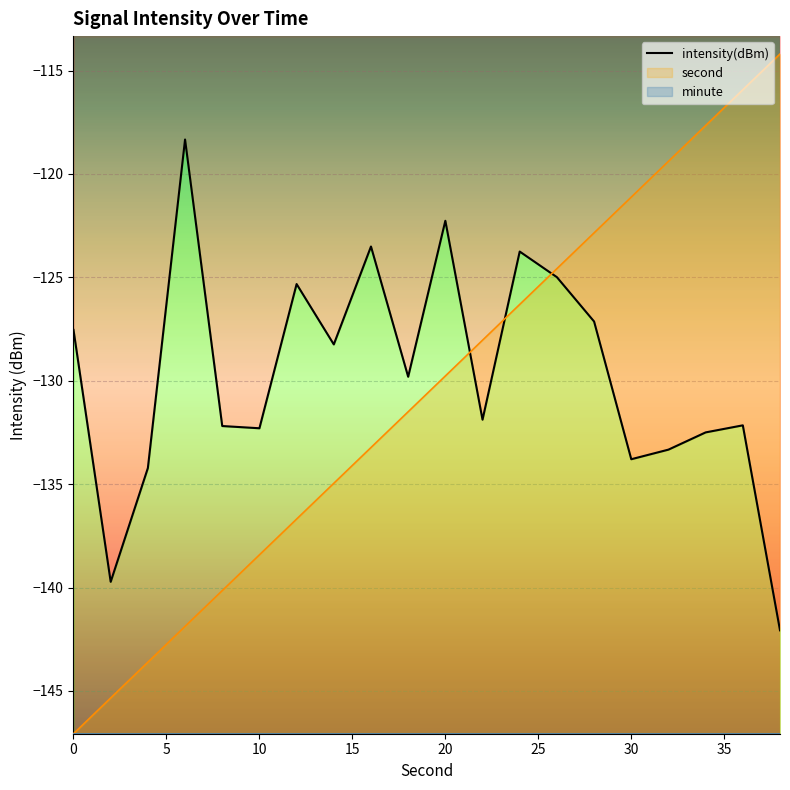

Does the chart display data point markers on the line(s)?

No